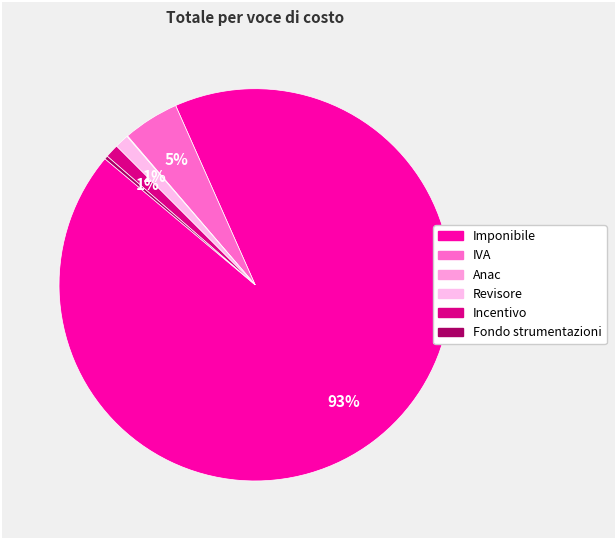

How many slices are in this pie chart?

6